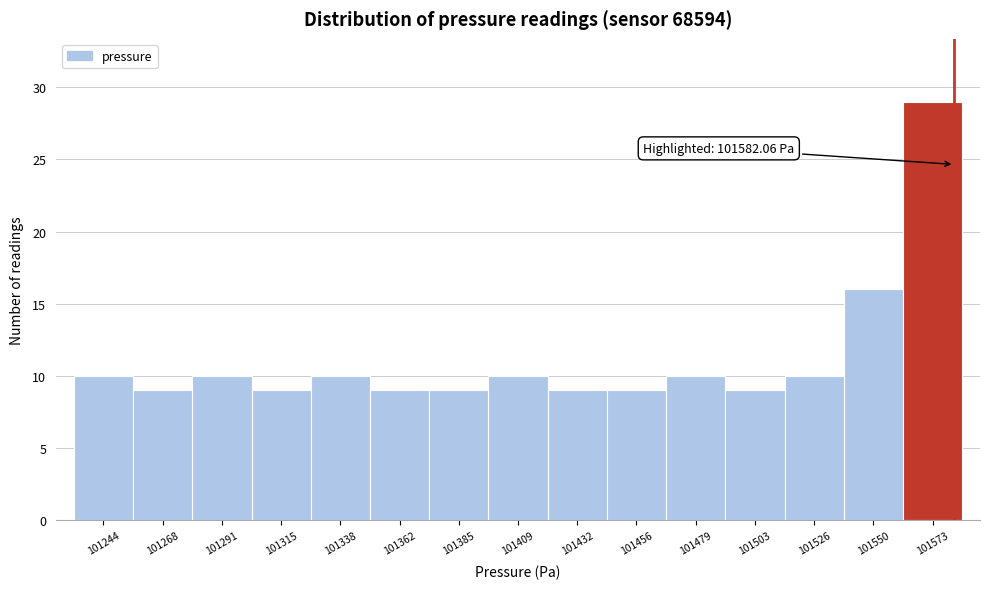

Which range on the x-axis has the tallest bar?

101560 to 101585